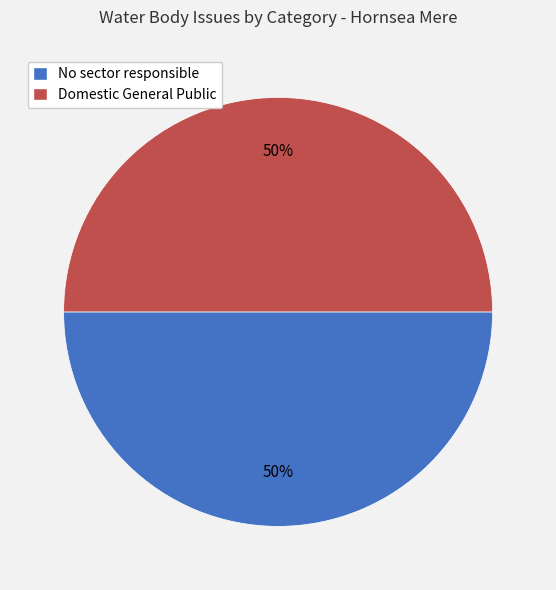

Is the sum of Domestic General Public and No sector responsible greater than half?

Yes